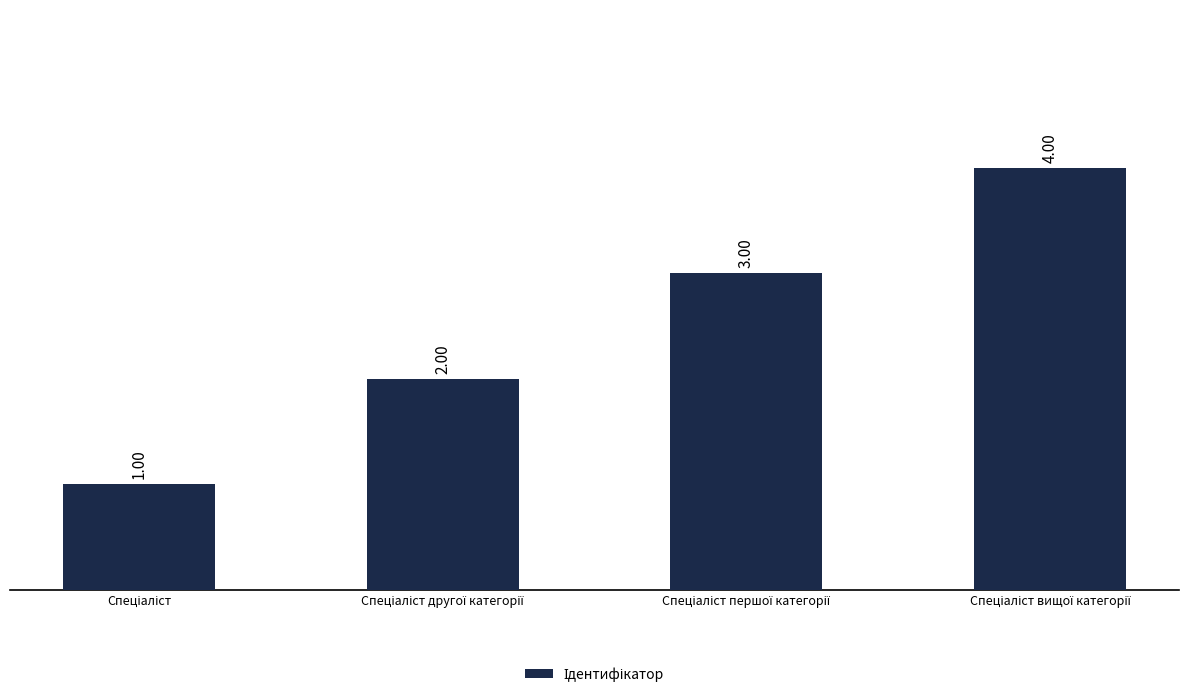

What is the difference between the maximum and minimum values?

3